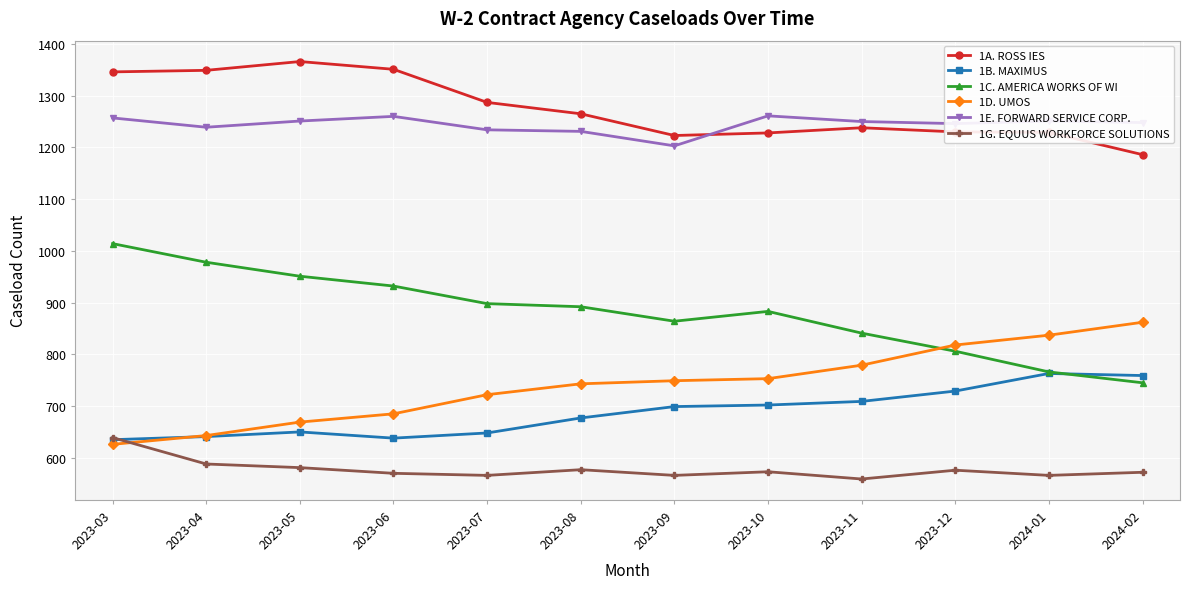

What value does the 1B. MAXIMUS series have at 2024-02, to the nearest 5?

760